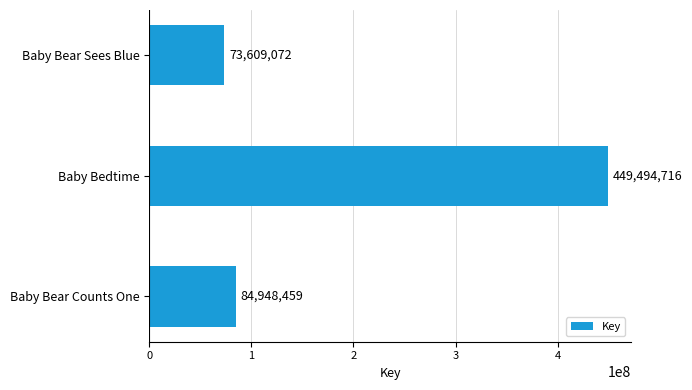

What is the difference between the maximum and second lowest values?

364546257